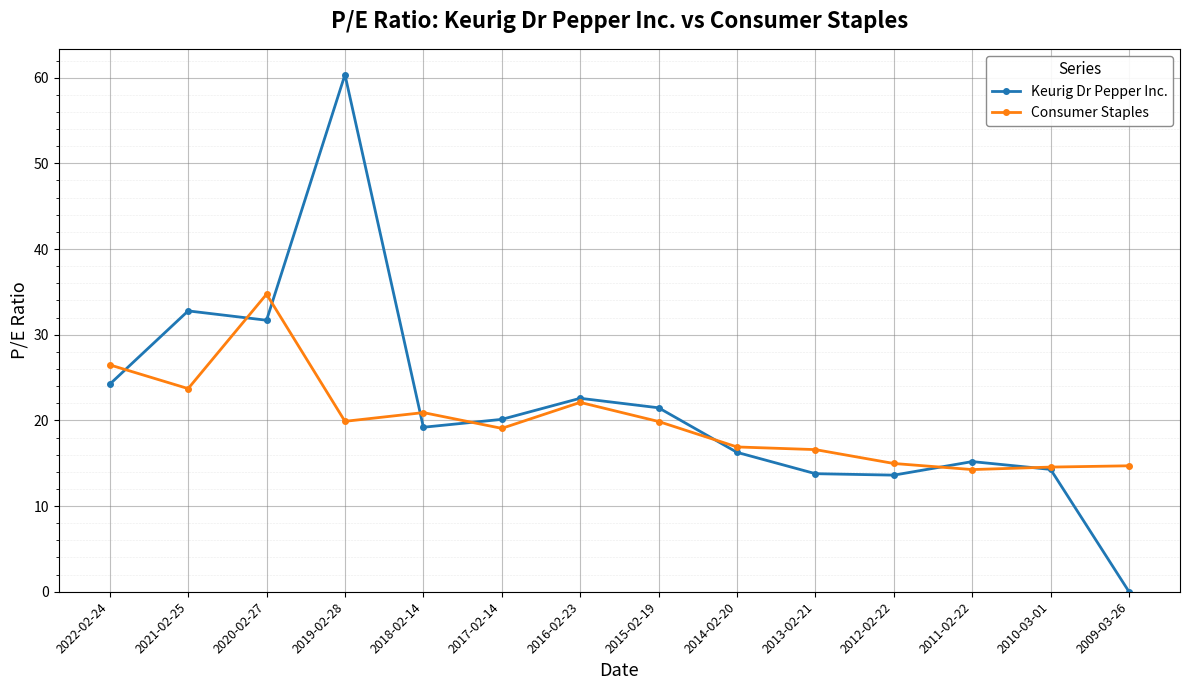

The Keurig Dr Pepper Inc. series shows 7.1 at 2012-02-22. True or false?

False